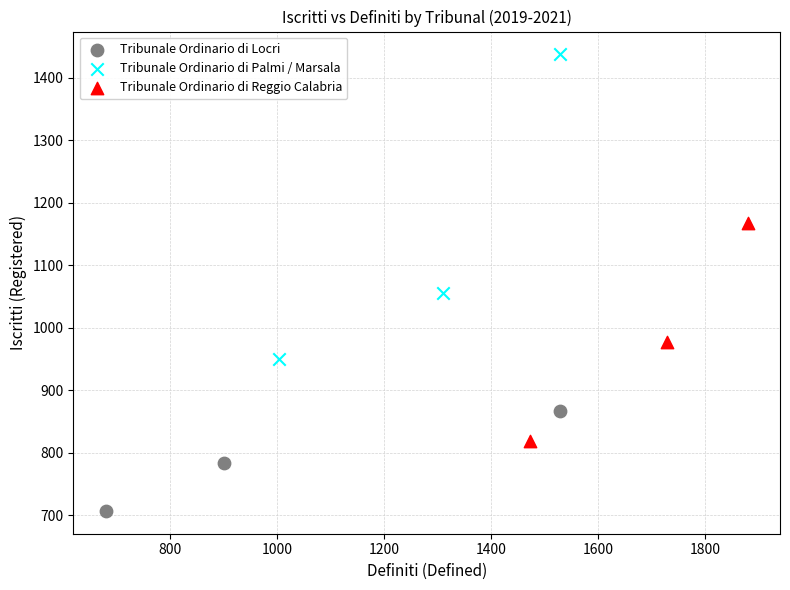

Which series contains the lowest Y value?

Tribunale Ordinario di Locri